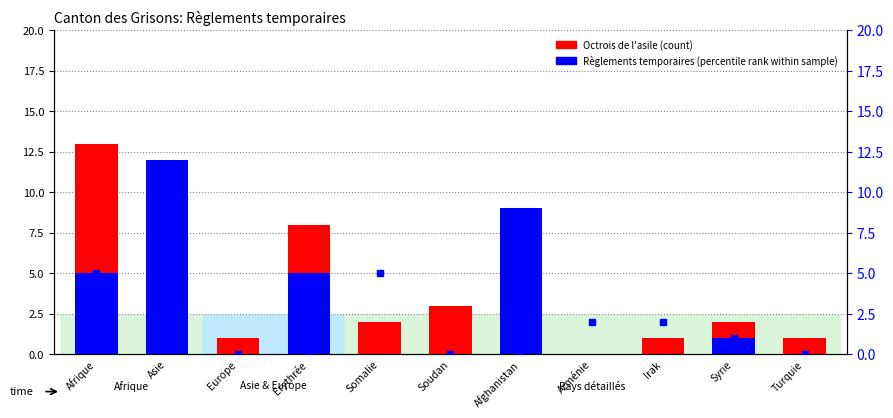

Reading left to right, what are all the values shown in this chart?

Octrois de l'asile (Total): 13	3	1	8	2	3	0	0	1	2	1
Règlements temporaires (Total): 5	12	0	5	0	0	9	0	0	1	0
Levées et fins AP (Total): 5	8	0	0	5	0	0	2	2	1	0